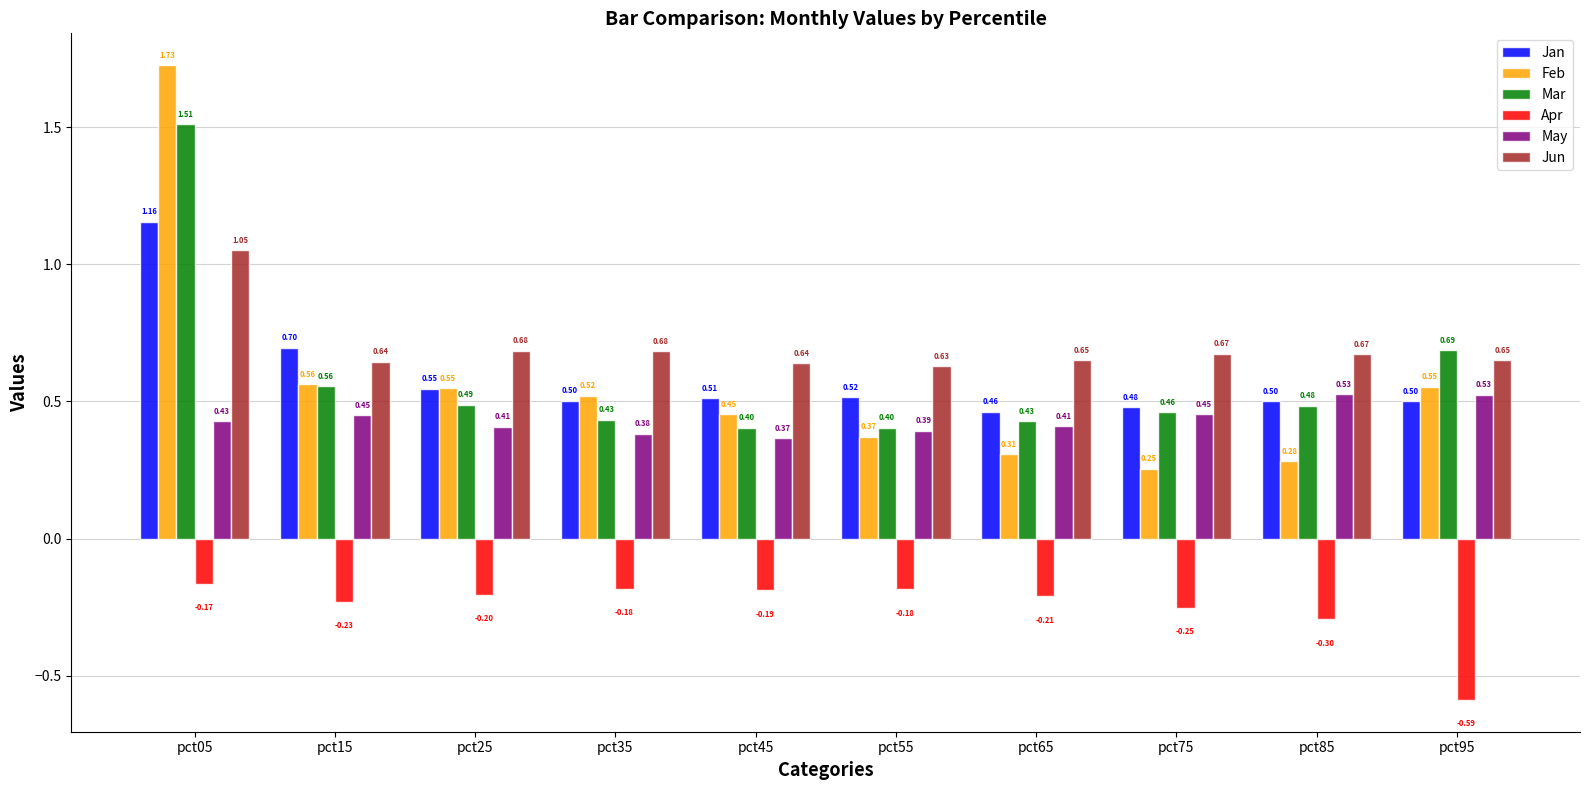

Read the Jan value at pct25.

0.5